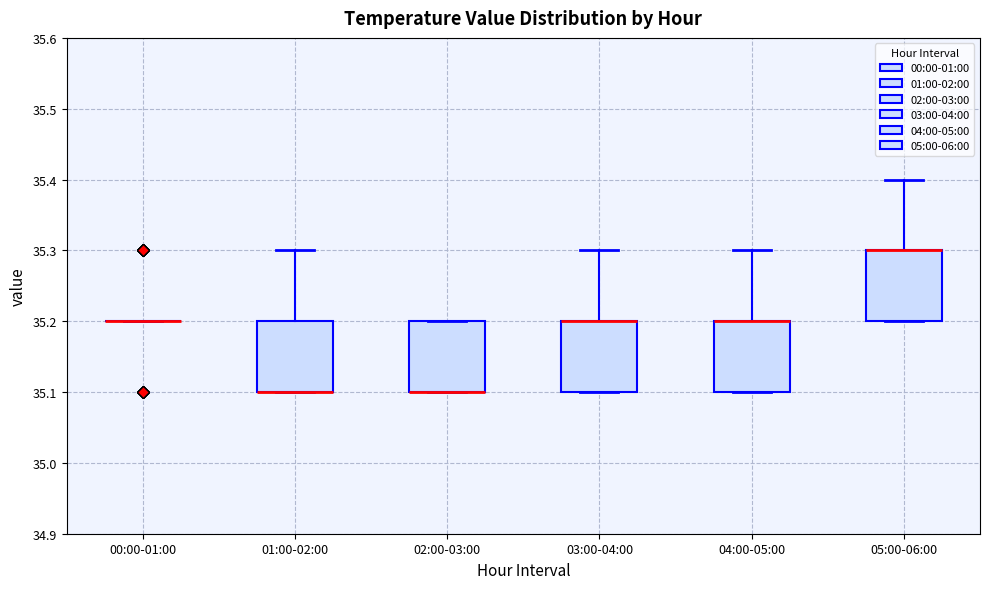

Reading left to right, read every box against the y-axis: the position of its median line, the range the box covers, and the ends of its whiskers. The values are not printed on the chart, so give them approximately, as read against the axis.

00:00-01:00: box collapsed to a line at 35.2, whiskers 35.2 to 35.2
01:00-02:00: median 35.1 (drawn on the box's lower edge), box 35.1 to 35.2, whiskers 35.1 to 35.3
02:00-03:00: median 35.1 (drawn on the box's lower edge), box 35.1 to 35.2, whiskers 35.1 to 35.2
03:00-04:00: median 35.2 (drawn on the box's upper edge), box 35.1 to 35.2, whiskers 35.1 to 35.3
04:00-05:00: median 35.2 (drawn on the box's upper edge), box 35.1 to 35.2, whiskers 35.1 to 35.3
05:00-06:00: median 35.3 (drawn on the box's upper edge), box 35.2 to 35.3, whiskers 35.2 to 35.4